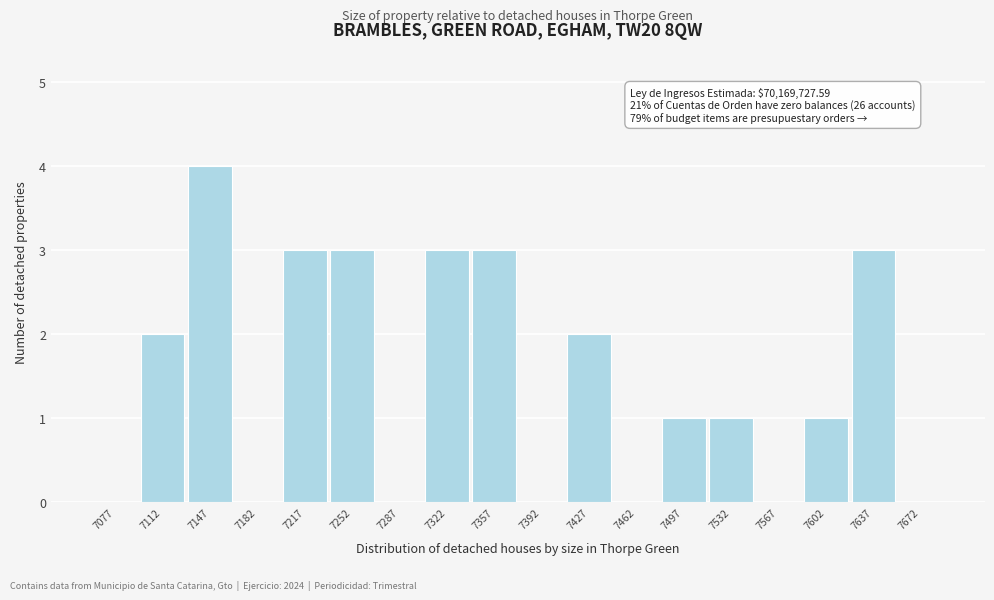

Which range on the x-axis has the tallest bar?

7130 to 7165